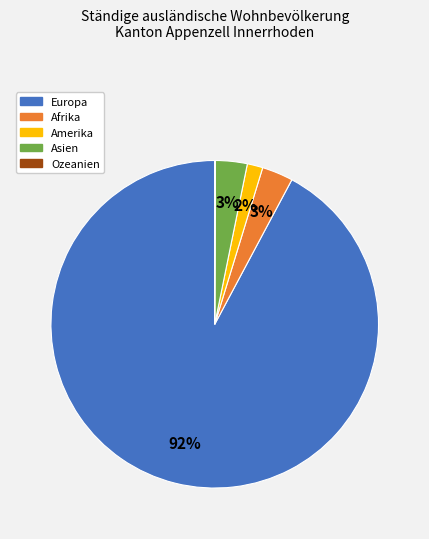

Does Europa account for over 50% of the chart?

Yes